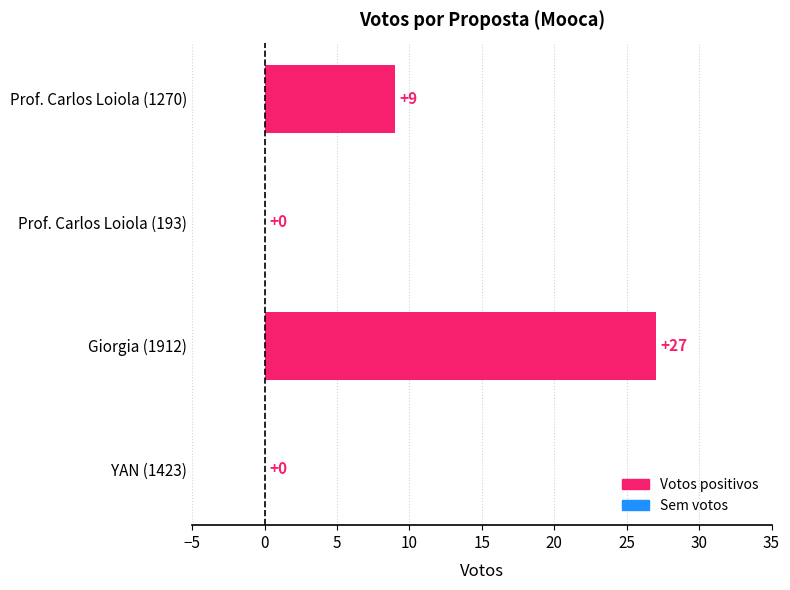

Is it true that the value at Giorgia (1912) is 27?

True